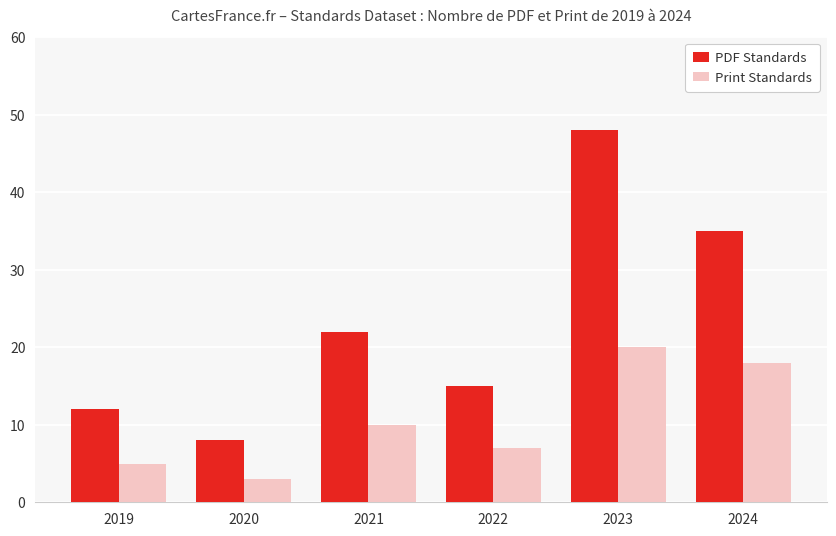

What is the difference between the highest and lowest values at 2019?

7